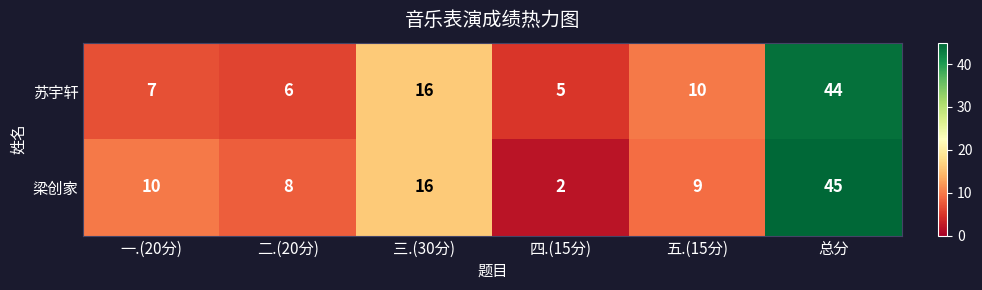

What is the difference between the maximum and second lowest values in the 梁创家 series?

37